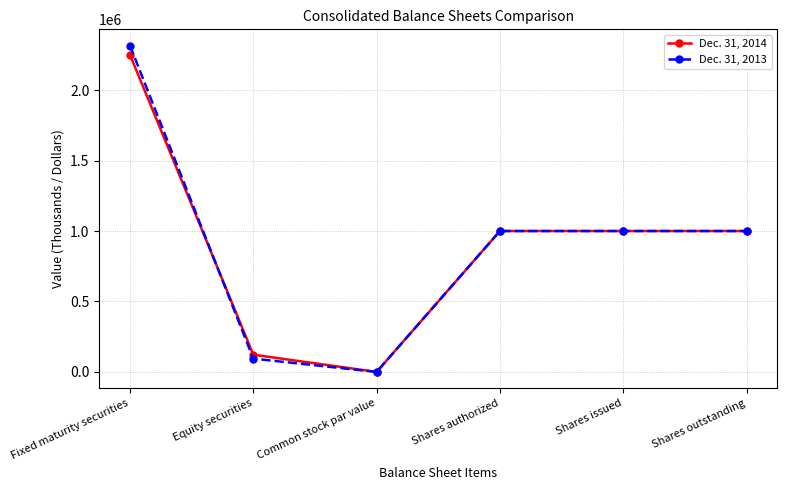

What is the lowest value of the Dec. 31, 2013 series?

5